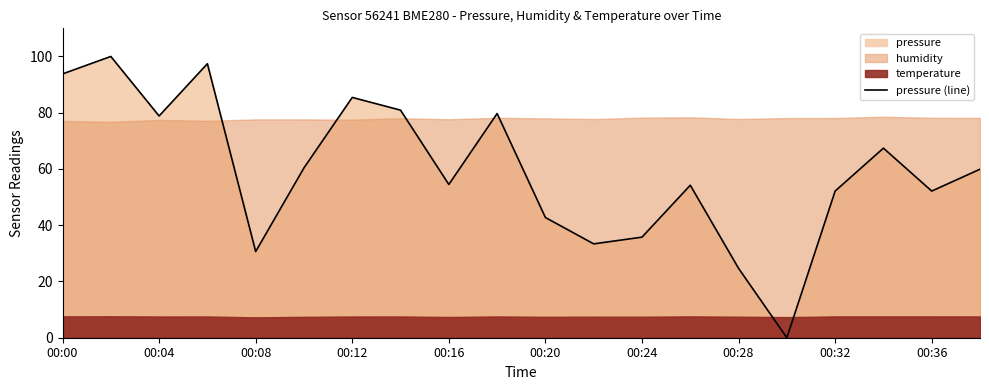

Is it true that pressure (line) equals 24.6 at 00:04?

False